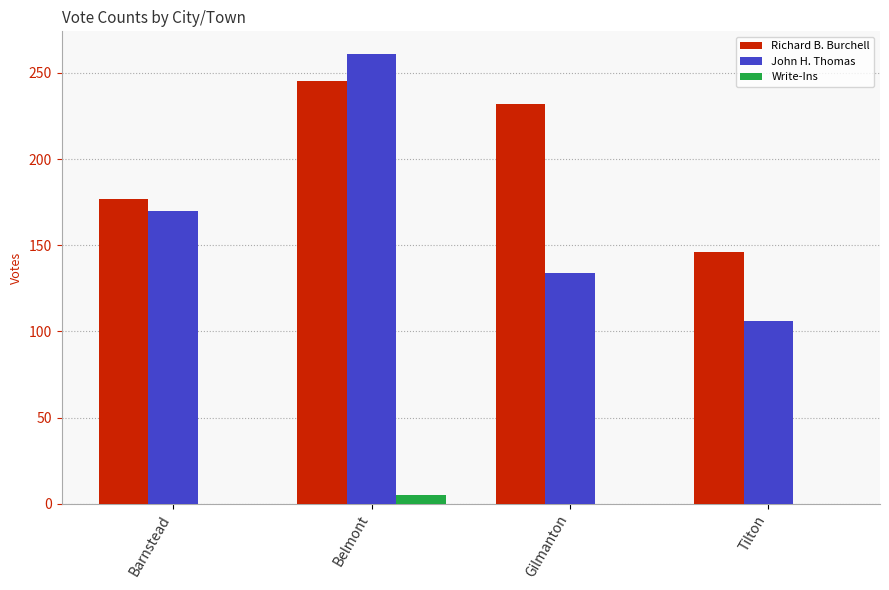

Which series has the largest range (max minus min)?

John H. Thomas